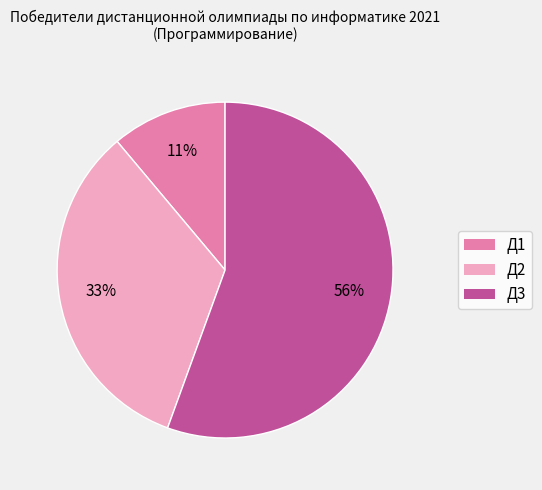

To the nearest percent, what is the combined percentage of Д2 and Д1?

44%